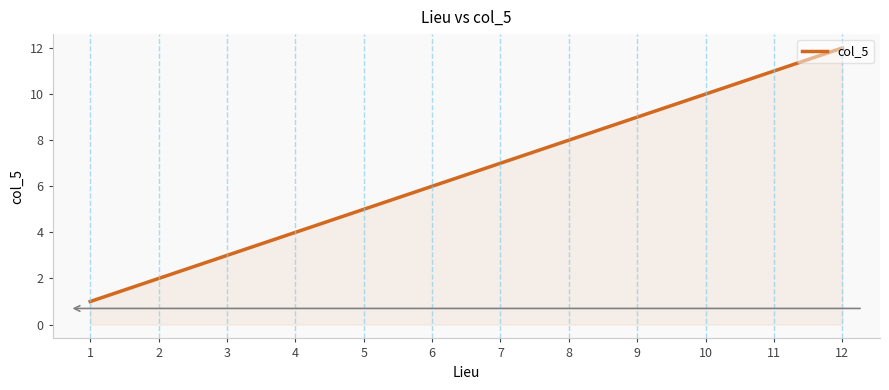

How many distinct data groups are displayed?

1